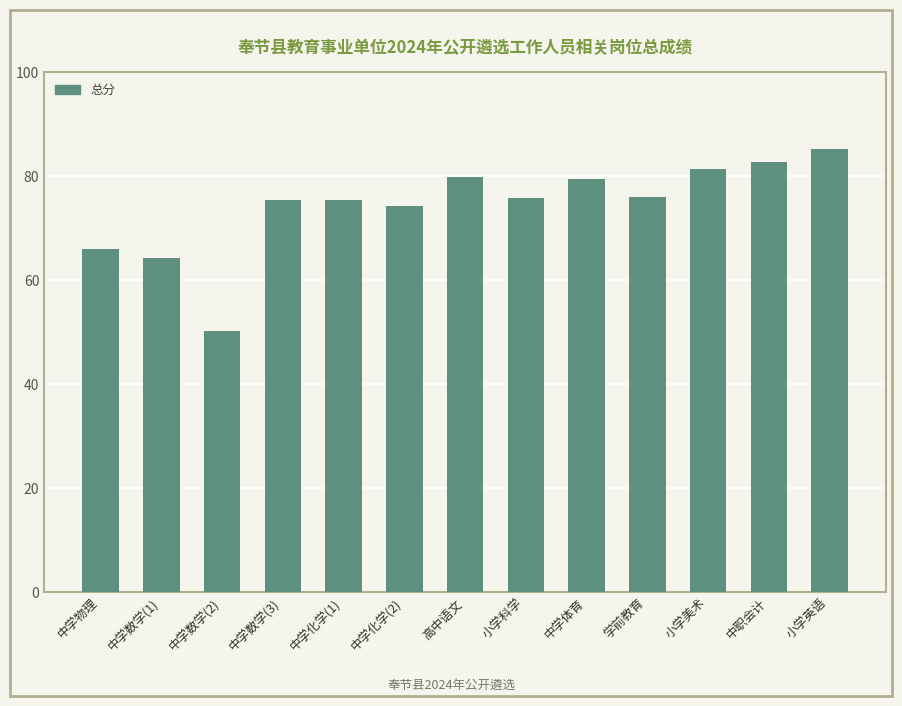

What is the difference between the values at 中学化学(1) and 小学英语?

9.9